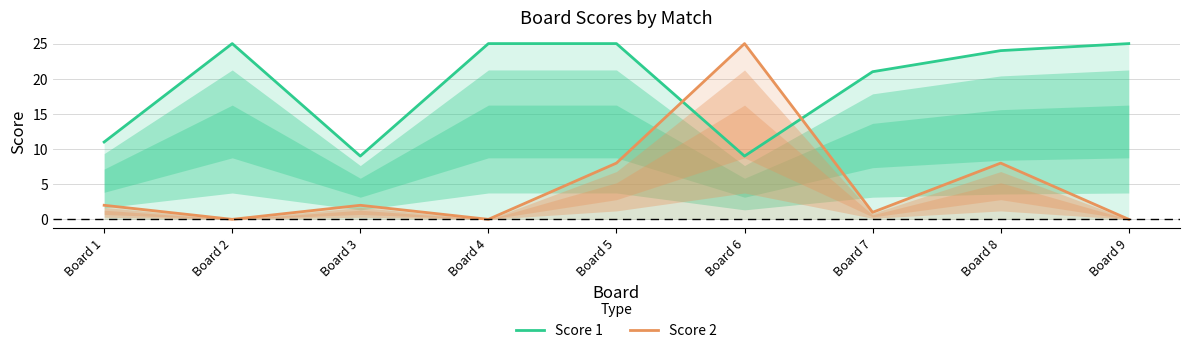

True or false: Score 2 has a value of 0 at Board 4.

True